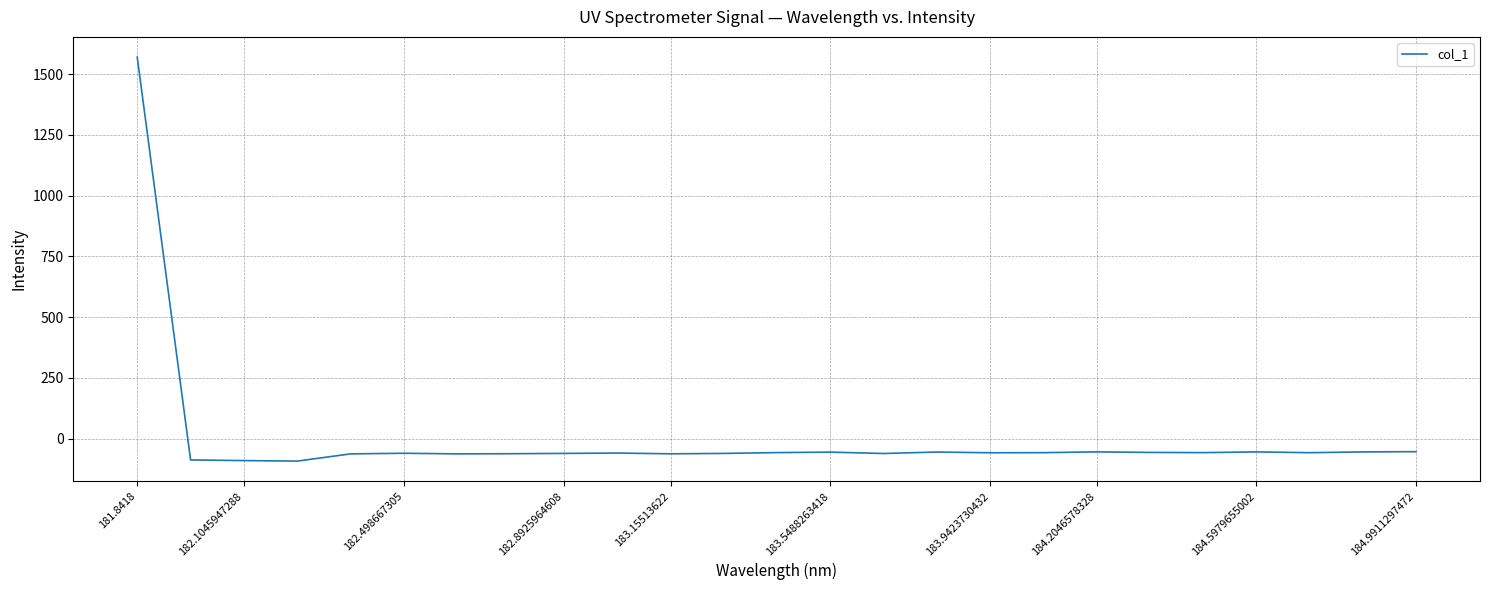

What is the difference between the maximum and minimum values?

1661.6